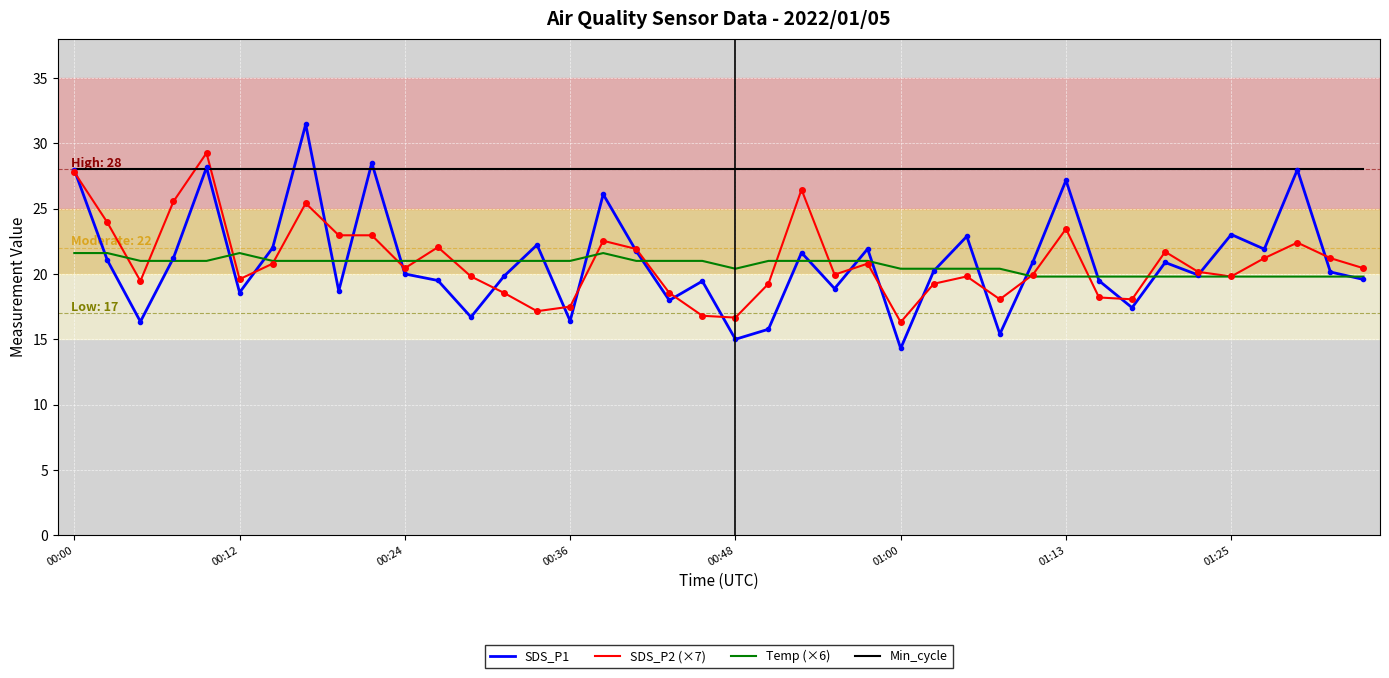

Count the number of categories in the chart.

40